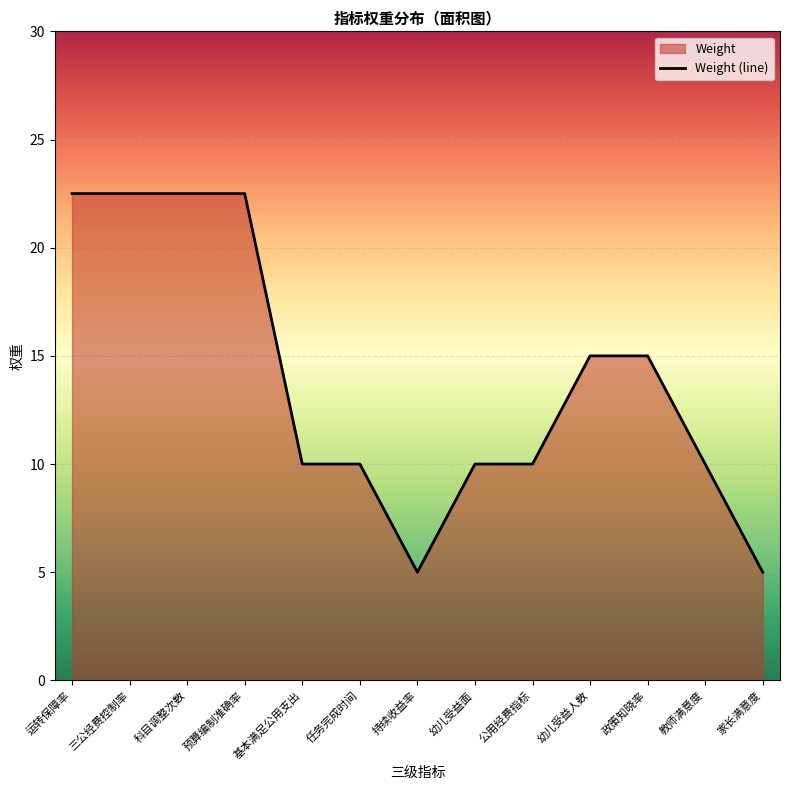

How many points are lower than both their immediate neighbors (excluding endpoints)?

1